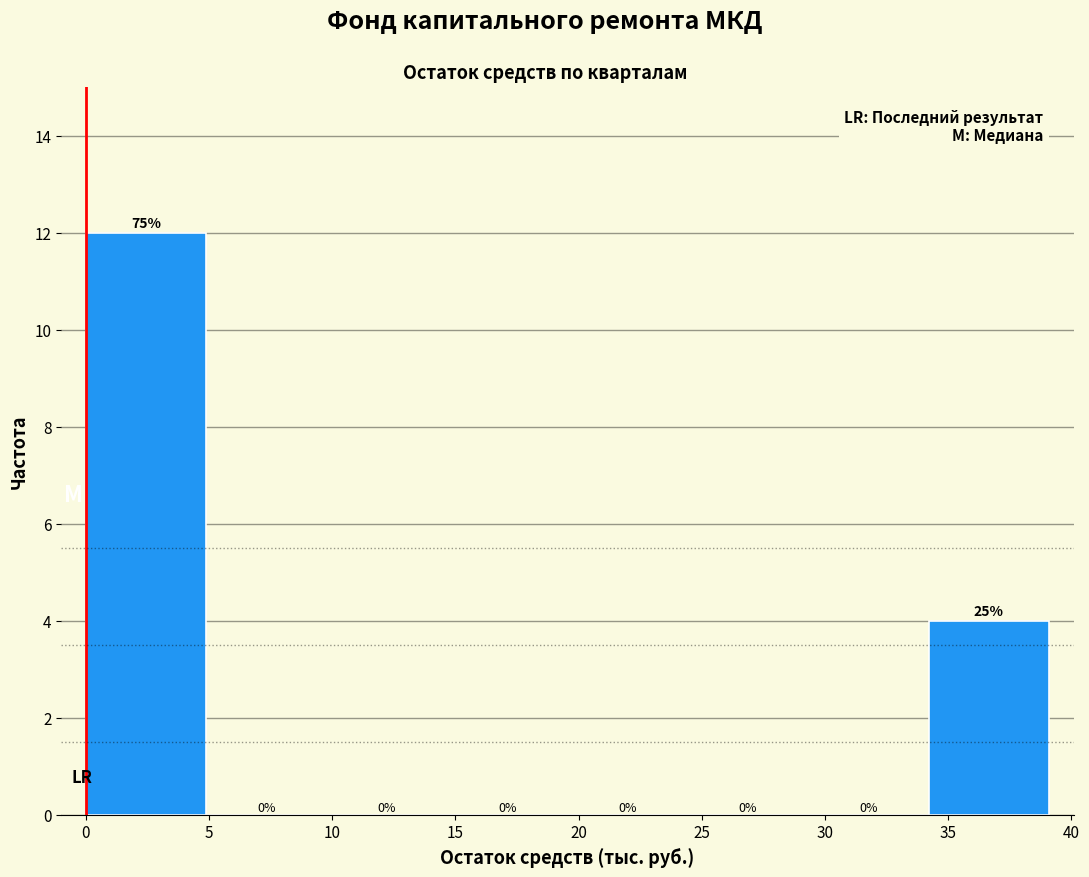

Which range on the x-axis has the tallest bar?

0.0 to 5.0